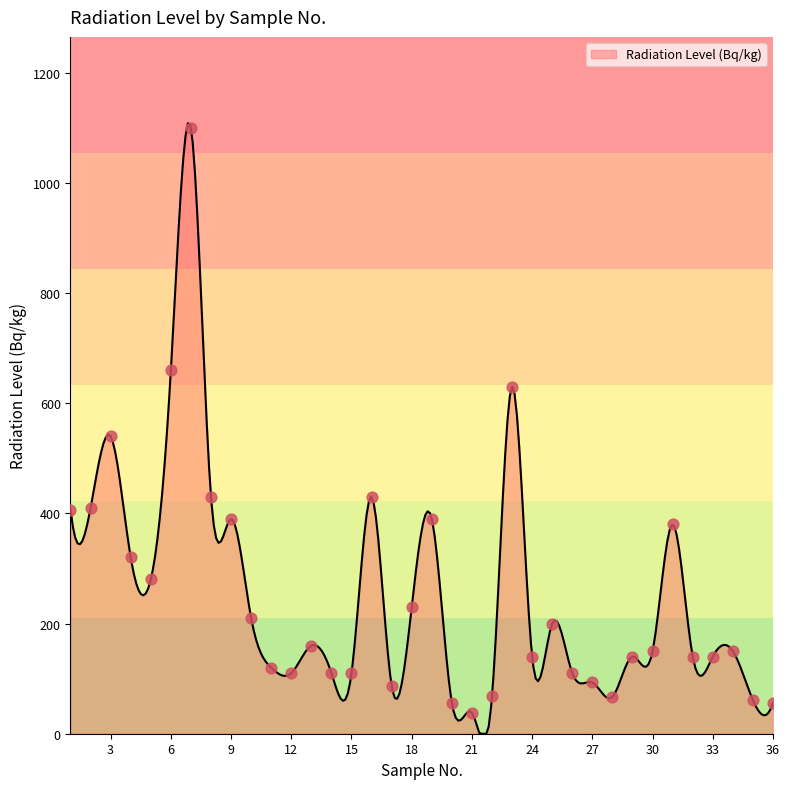

Which has a higher value, 24 or 4?

4